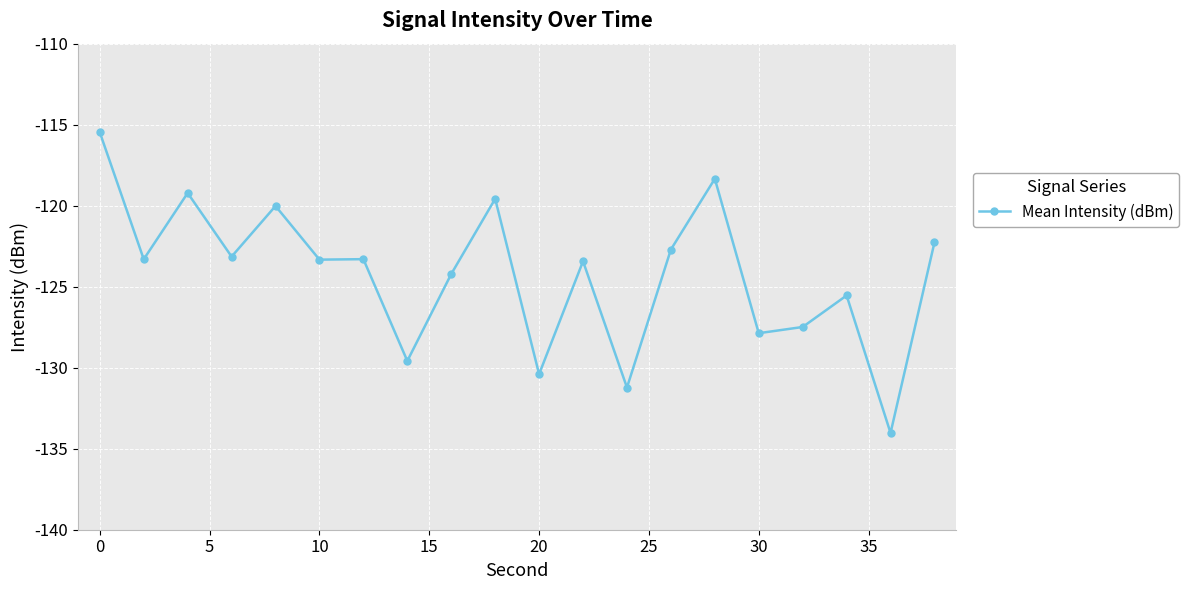

What is the difference between the maximum and minimum values?

18.6